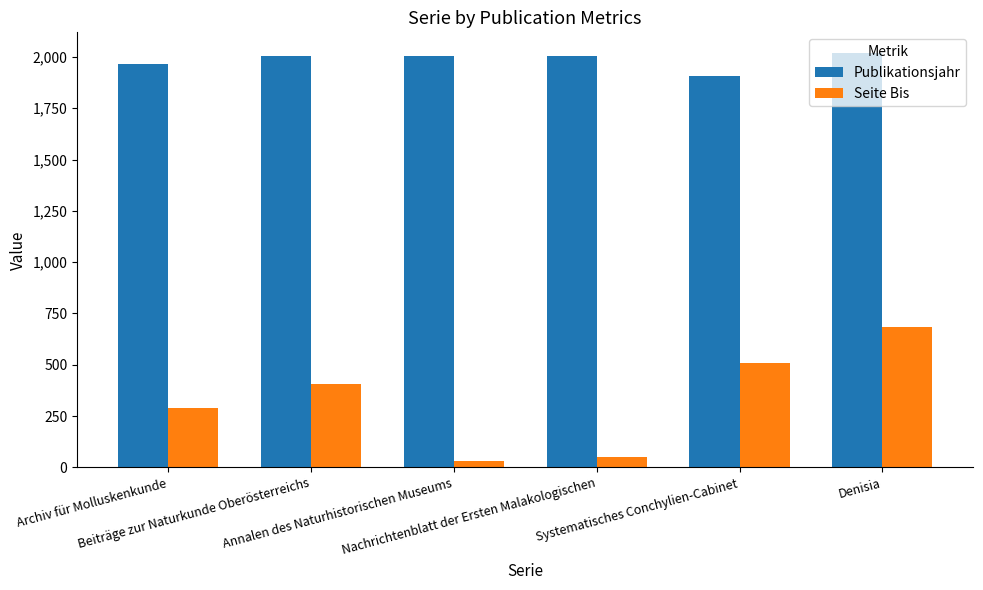

Which series has the largest total across all categories?

Publikationsjahr